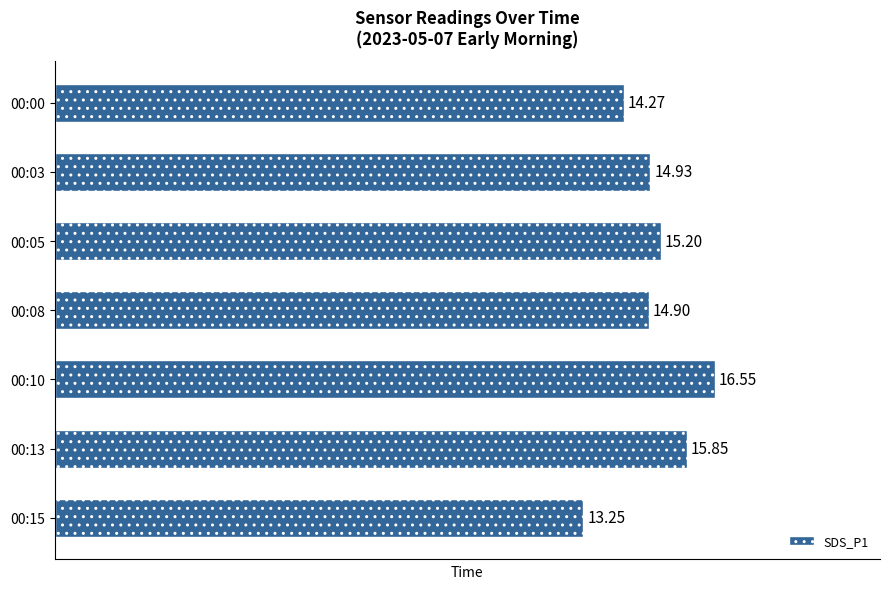

What is the sum of the values at 00:10 and 00:13?

32.4